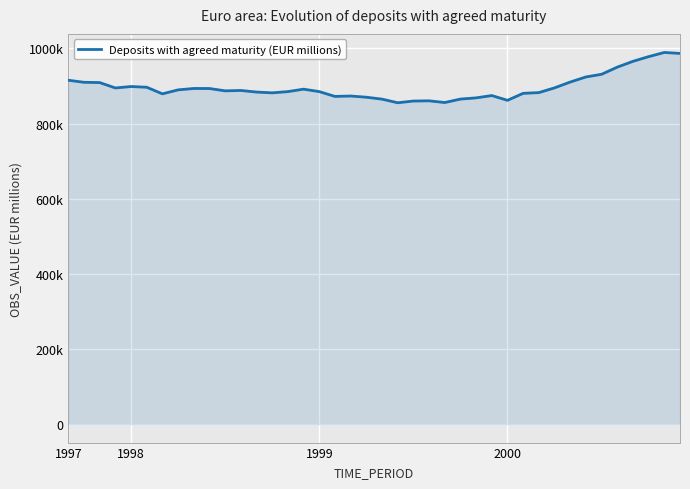

At which category does the data reach its first local peak?

1998